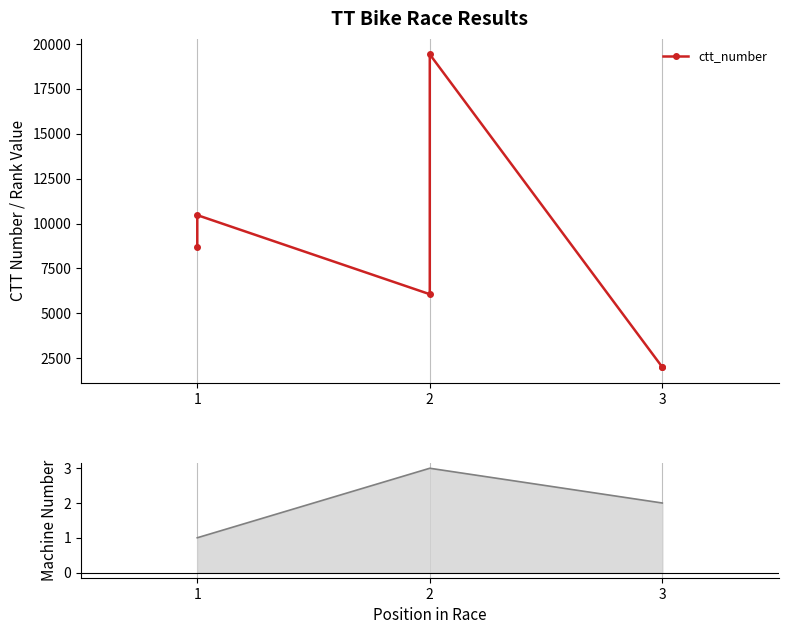

Reading left to right, what are all the values shown in this chart?

ctt_number: 8684	10468	6066	19416	2008	2007
number: 1	1	3	3	2	2